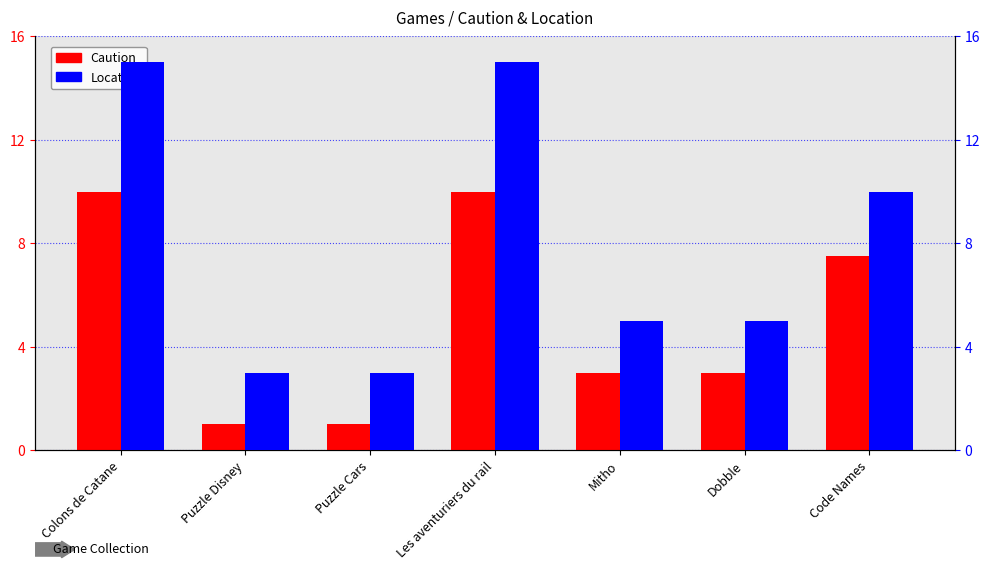

At which label does Caution reach its minimum?

Puzzle Disney